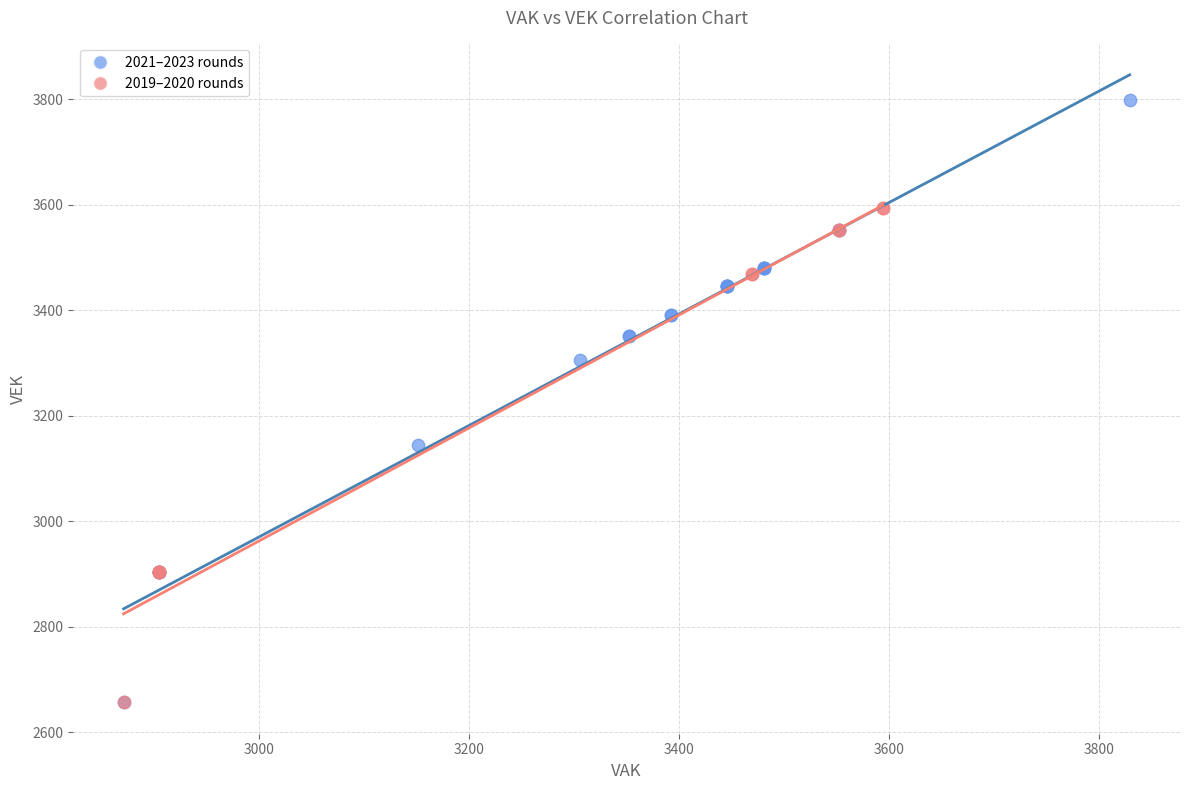

Which series reaches the maximum Y coordinate?

2021–2023 rounds